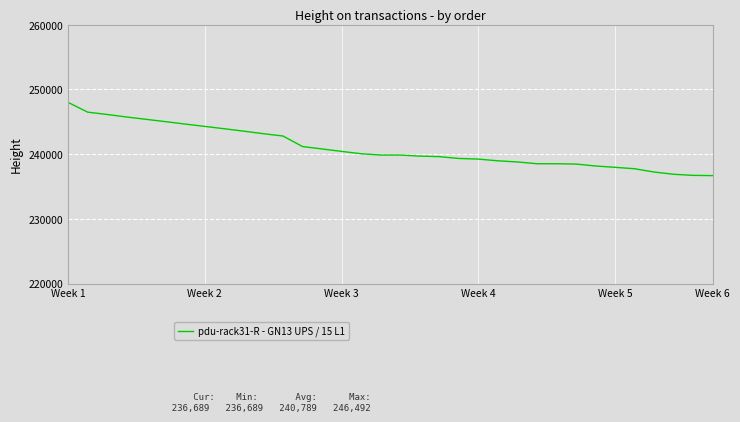

What is the difference between the maximum and minimum values?

11311